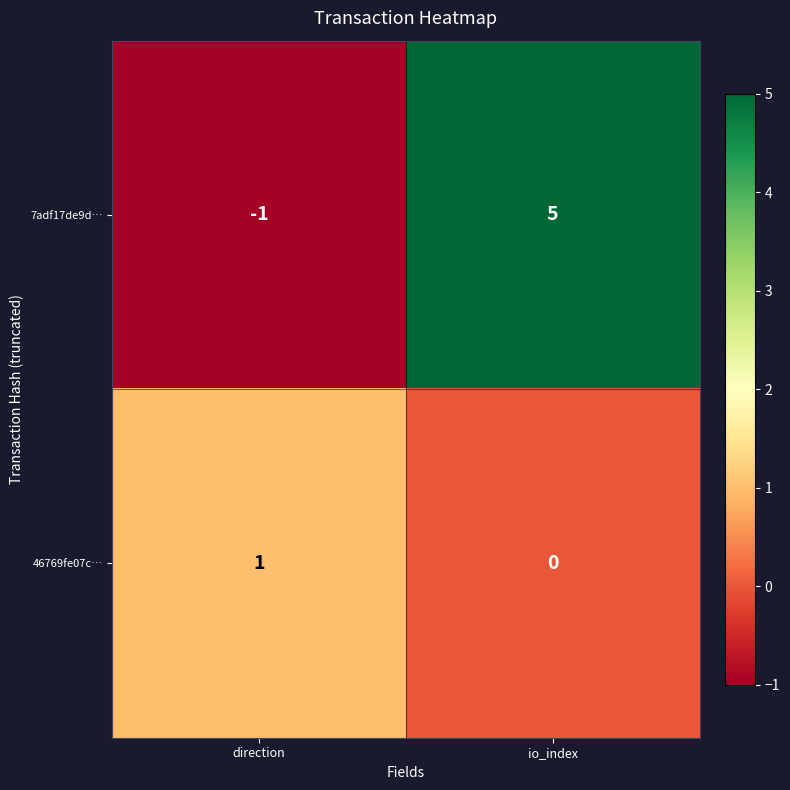

How many distinct data groups are displayed?

2